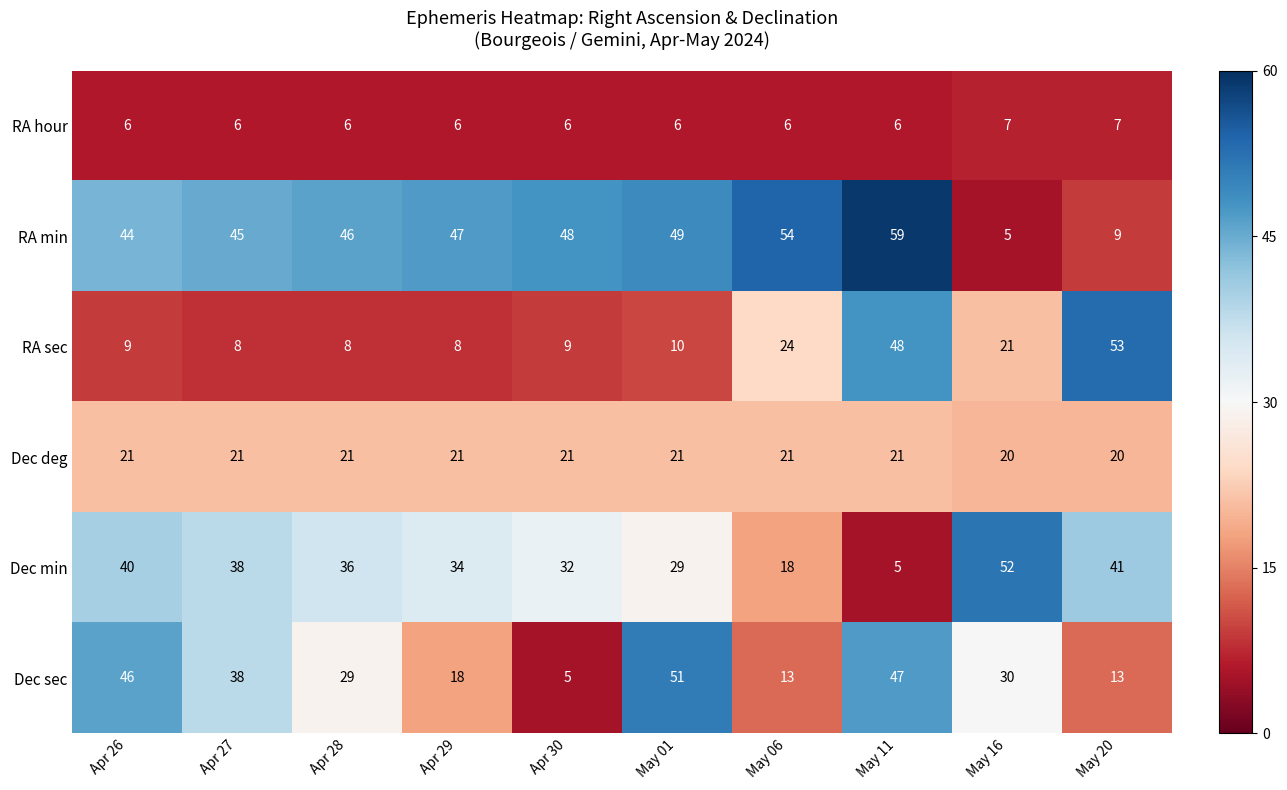

Is the value of Dec sec at May 20 greater than the value of RA min at Apr 29?

No